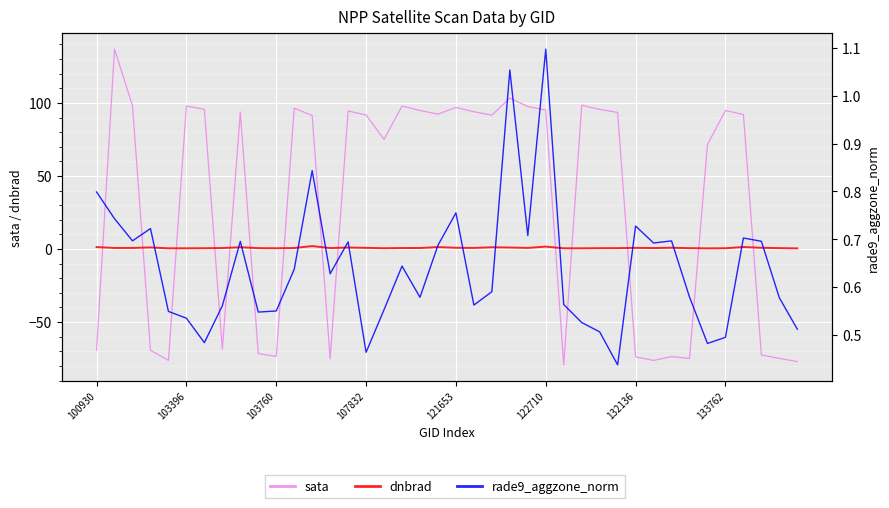

Rank the series by their maximum value, from lowest to highest.

rade9_aggzone_norm, dnbrad, sata